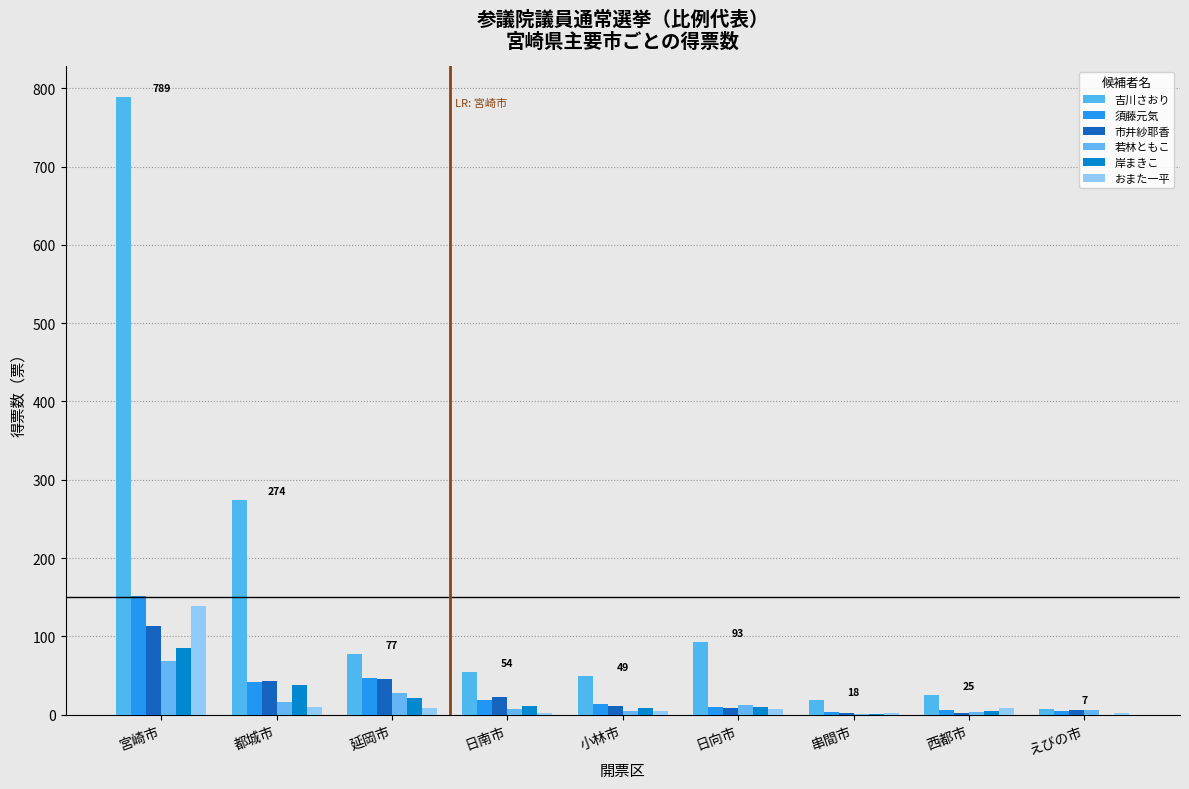

At how many categories does at least one series exceed 632?

1